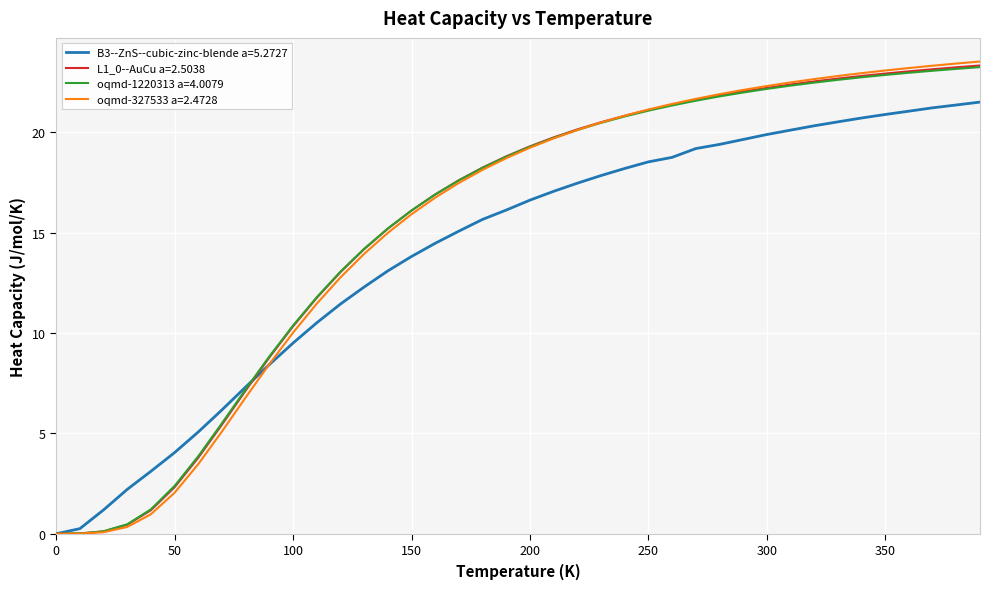

Which series ends up on top after the final intersection of oqmd-327533 a=2.4728 and L1_0--AuCu a=2.5038?

oqmd-327533 a=2.4728